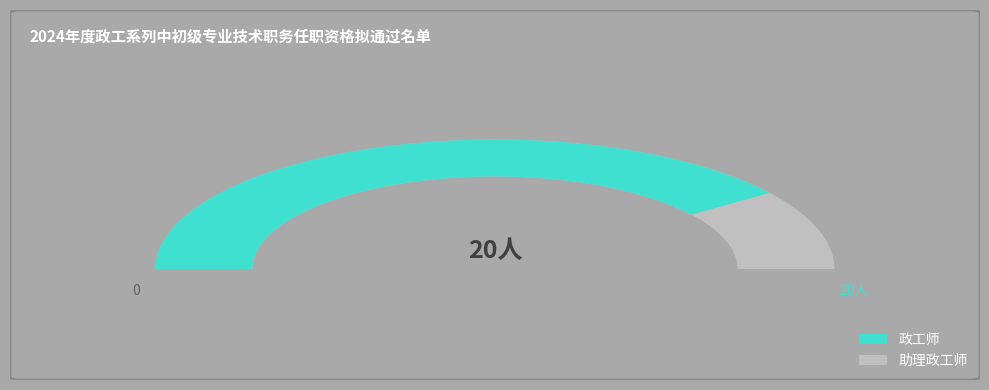

What is the smallest slice in the pie chart?

助理政工师